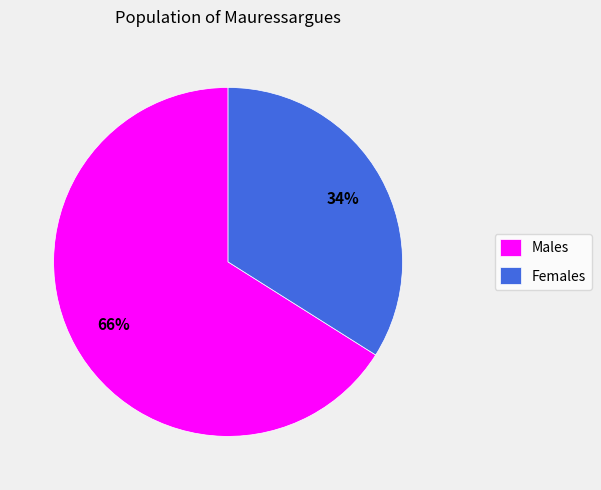

Which category has the smallest portion of the pie?

Females